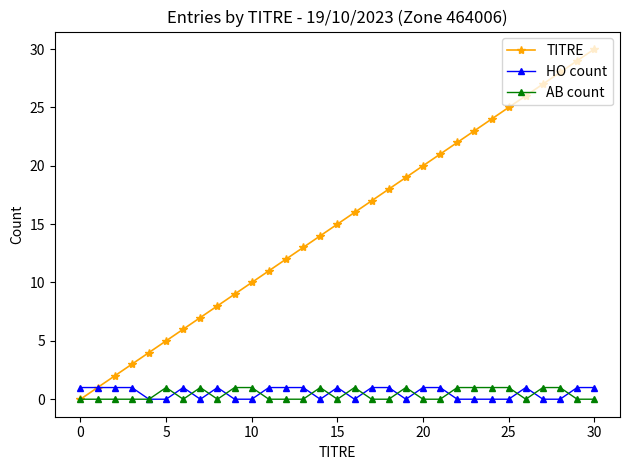

True or false: AB count has more than 2 points higher than both neighbors.

True